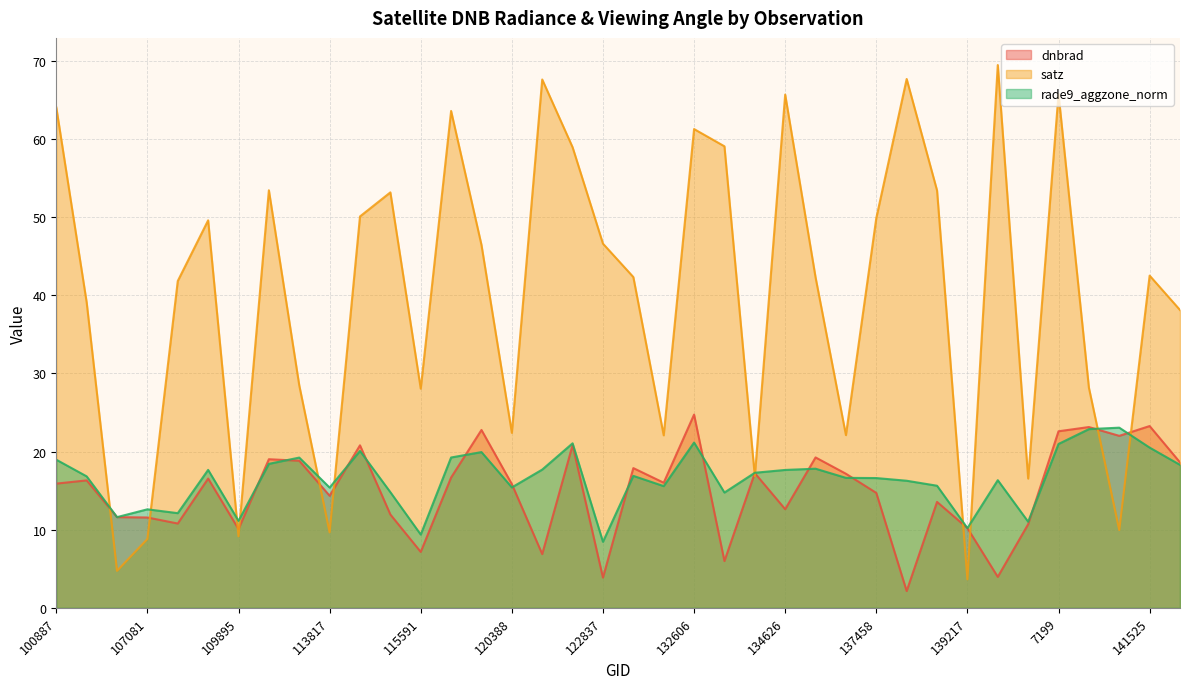

What is the difference between the maximum and minimum values in the satz series?

65.8